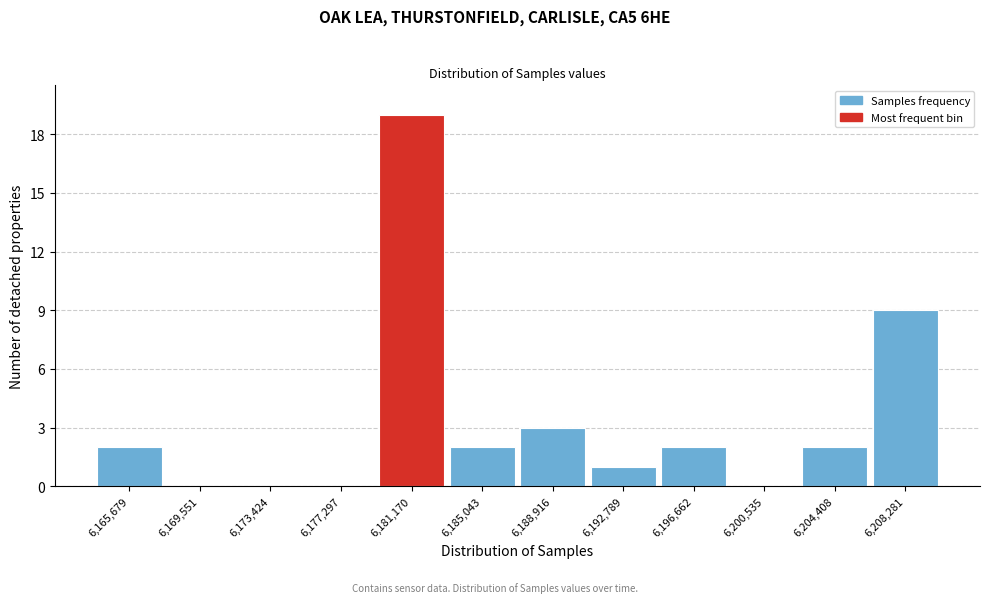

Reading left to right, extract all data points from this chart.

6,165,679=2	6,169,551=0	6,173,424=0	6,177,297=0	6,181,170=19	6,185,043=2	6,188,916=3	6,192,789=1	6,196,662=2	6,200,535=0	6,204,408=2	6,208,281=9